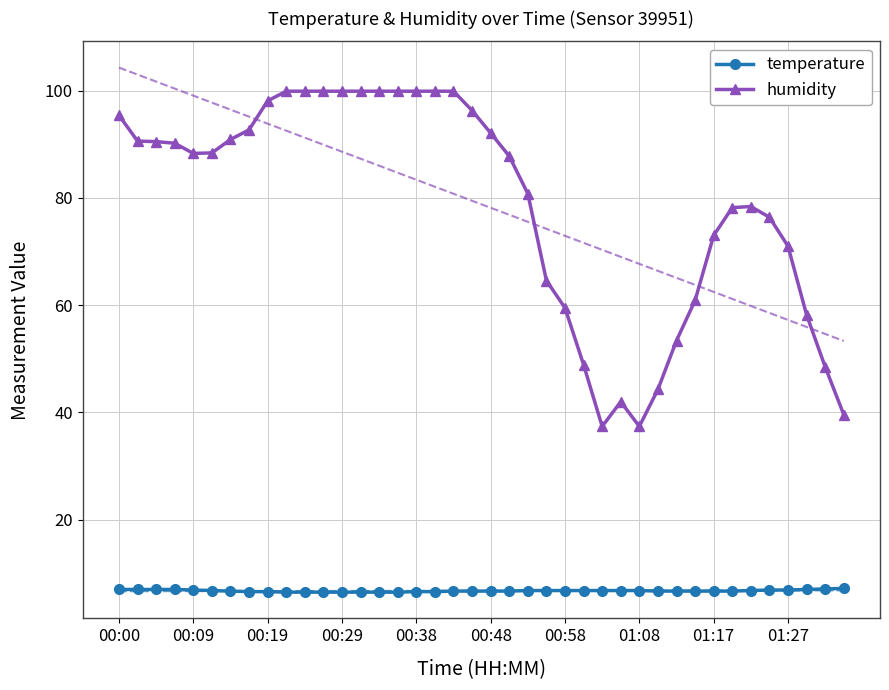

What are all the series names shown in the legend?

temperature, humidity